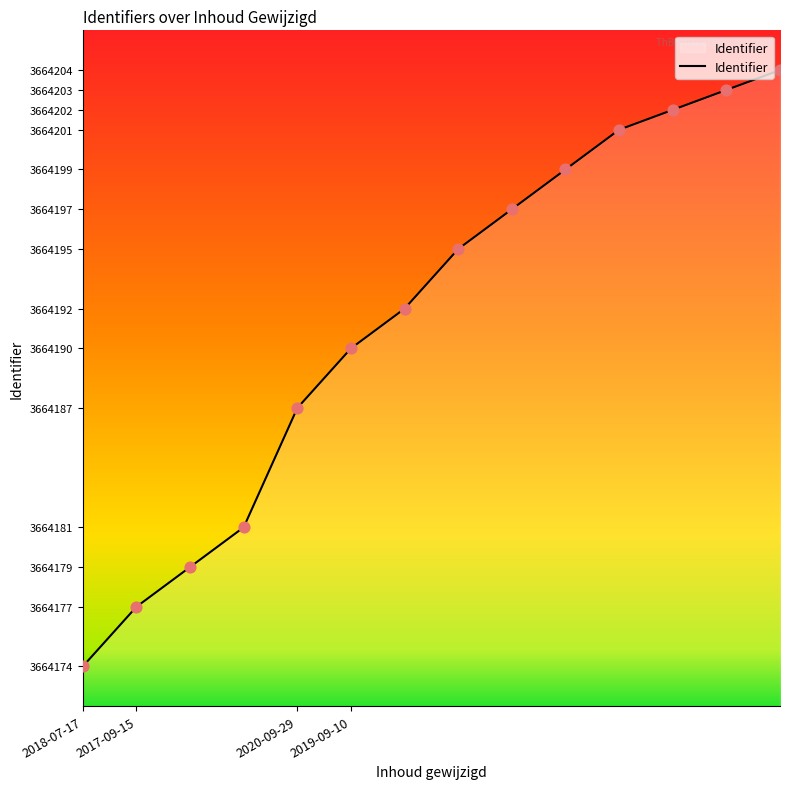

What is the smallest value displayed?

3664174